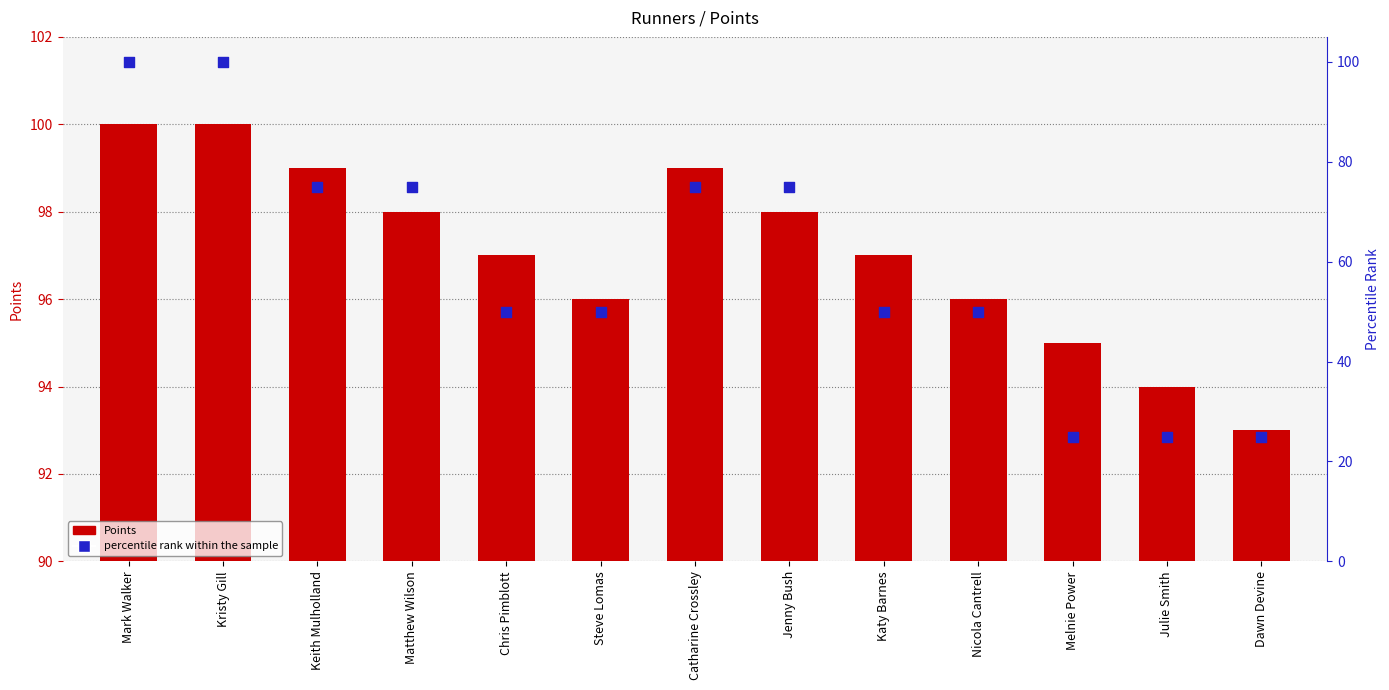

At which category is the sum across all series the highest?

Mark Walker